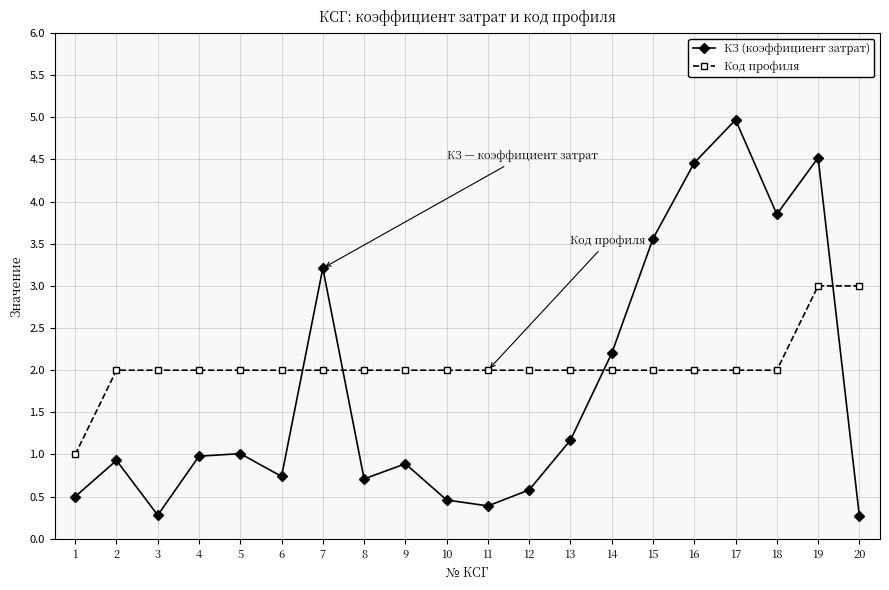

What is the total value across all series at 11?

2.4